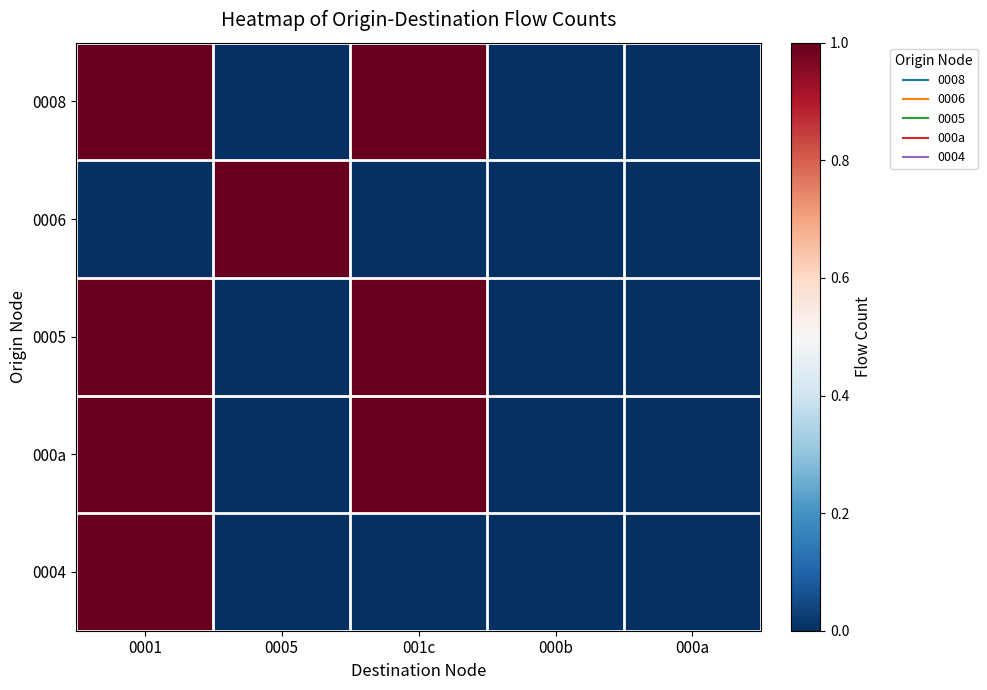

List the series in order of their peak value, lowest first.

0008, 0006, 0005, 000a, 0004